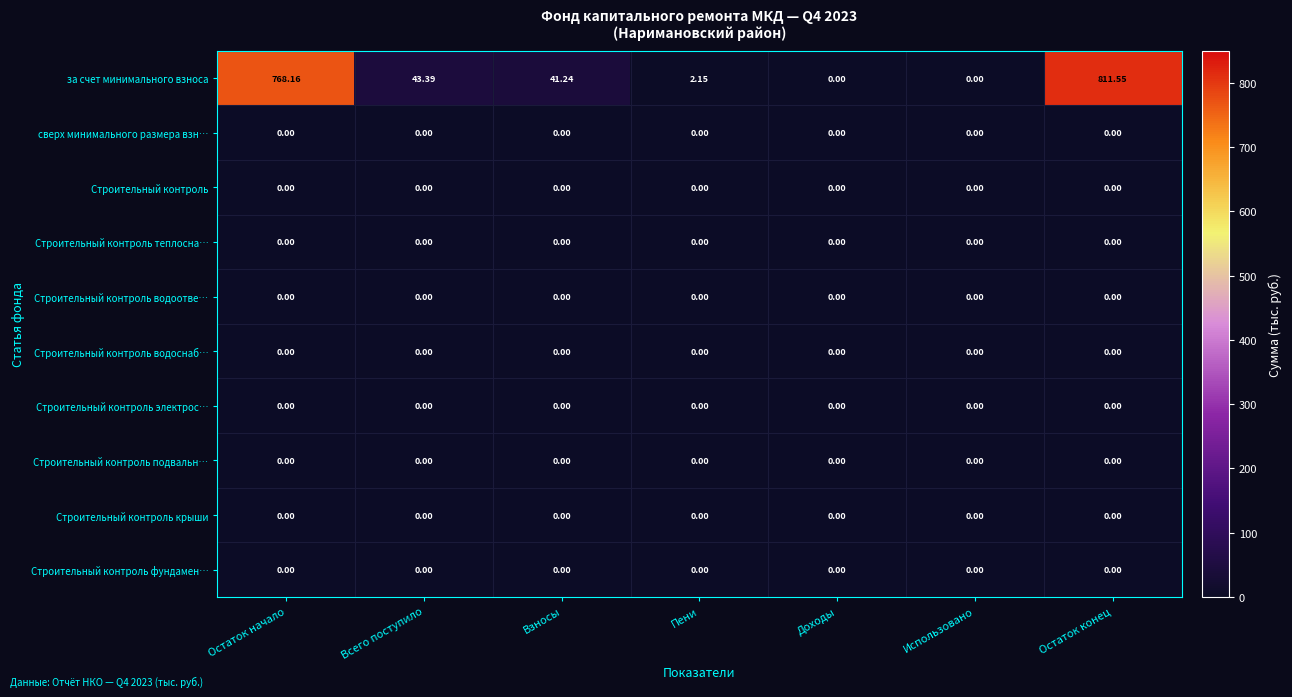

Which series has the largest total across all categories?

за счет минимального взноса